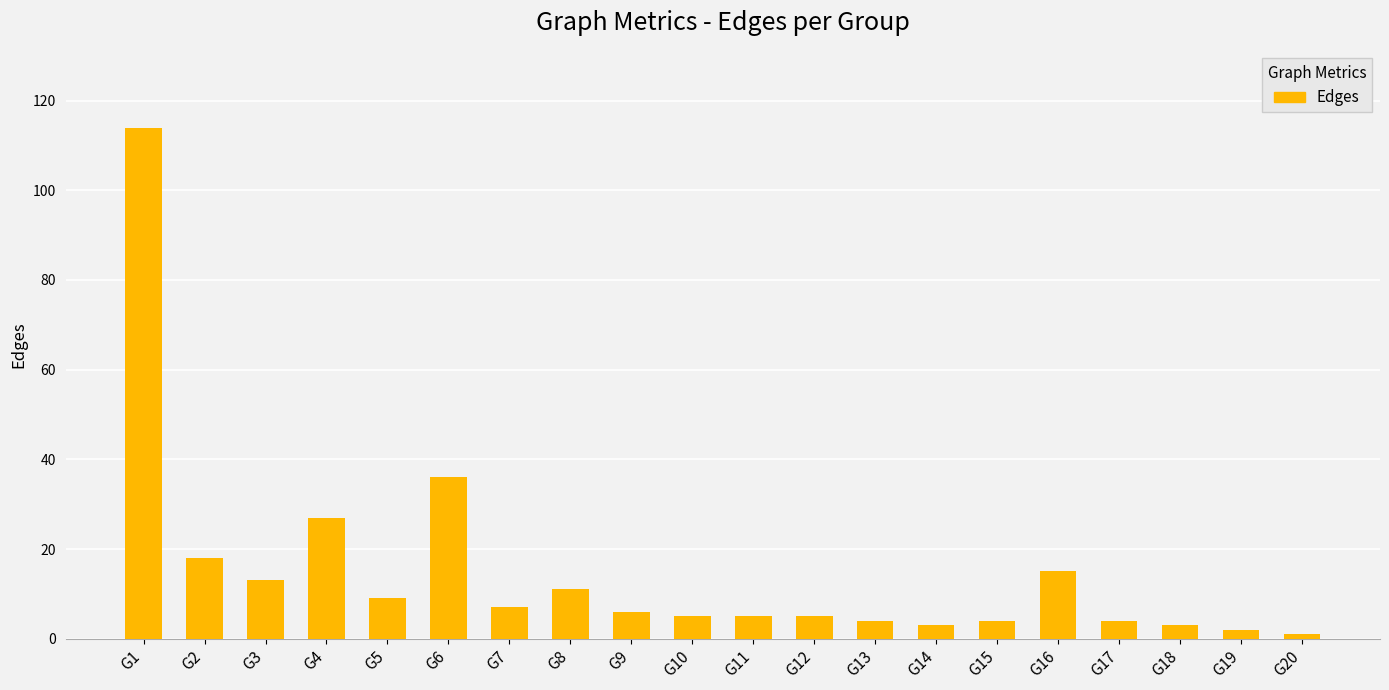

What is the value of the 7th bar from the left?

7